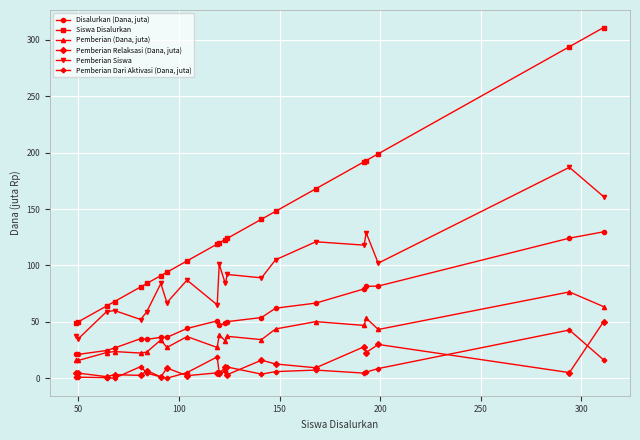

What is the minimum value for Pemberian Siswa?

35.0